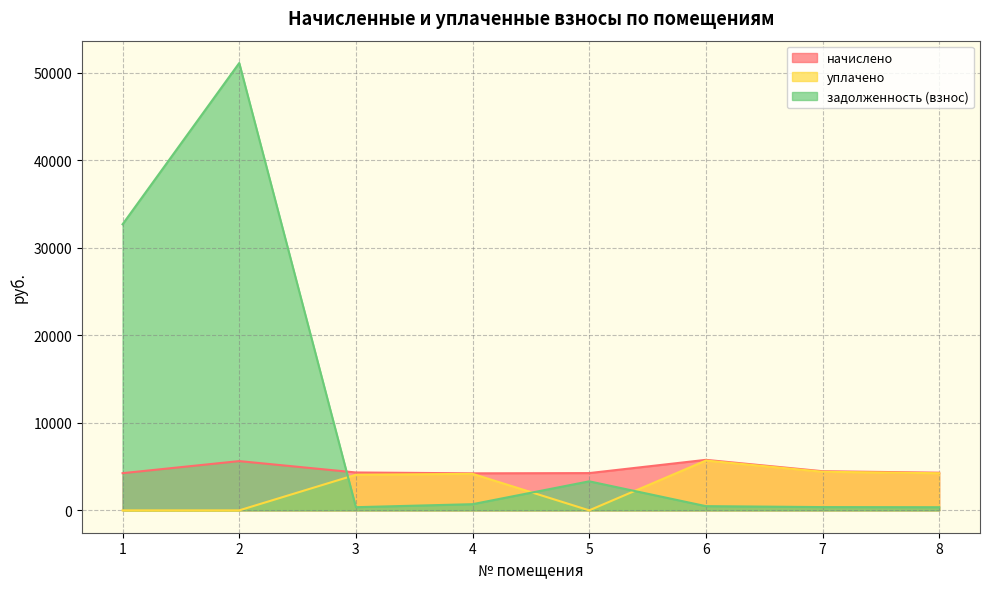

True or false: уплачено and начислено cross at least once.

False